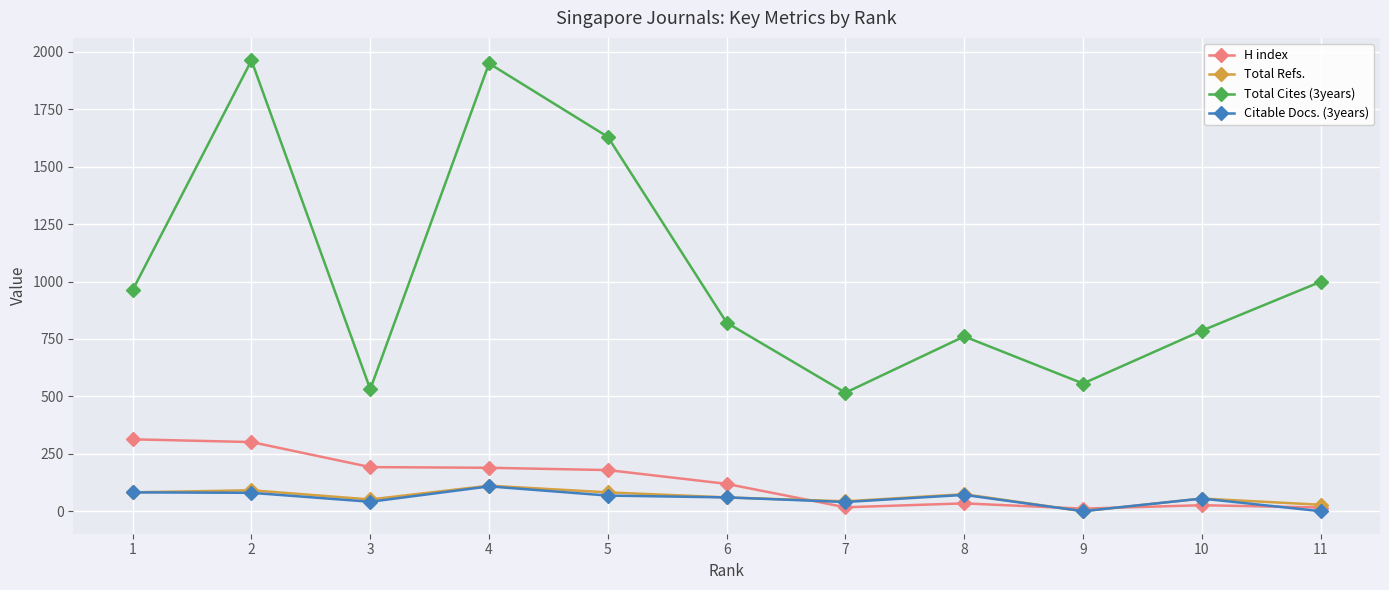

Is the value of Total Cites (3years) at 2 greater than the value of Citable Docs. (3years) at 6?

Yes